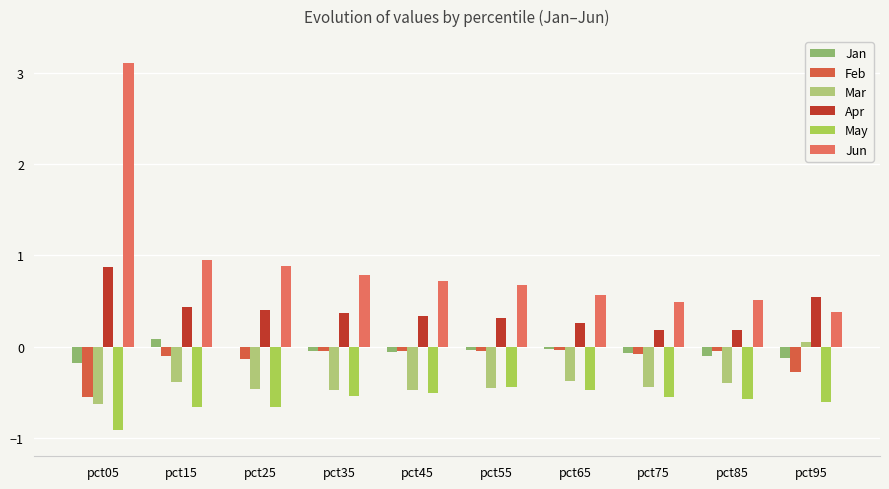

What is the sum of all Mar values?

-4.0